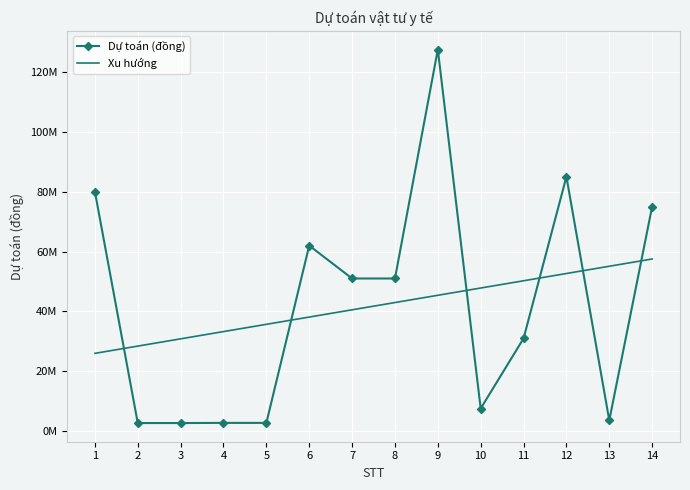

At how many categories does at least one series exceed 28885052?

13